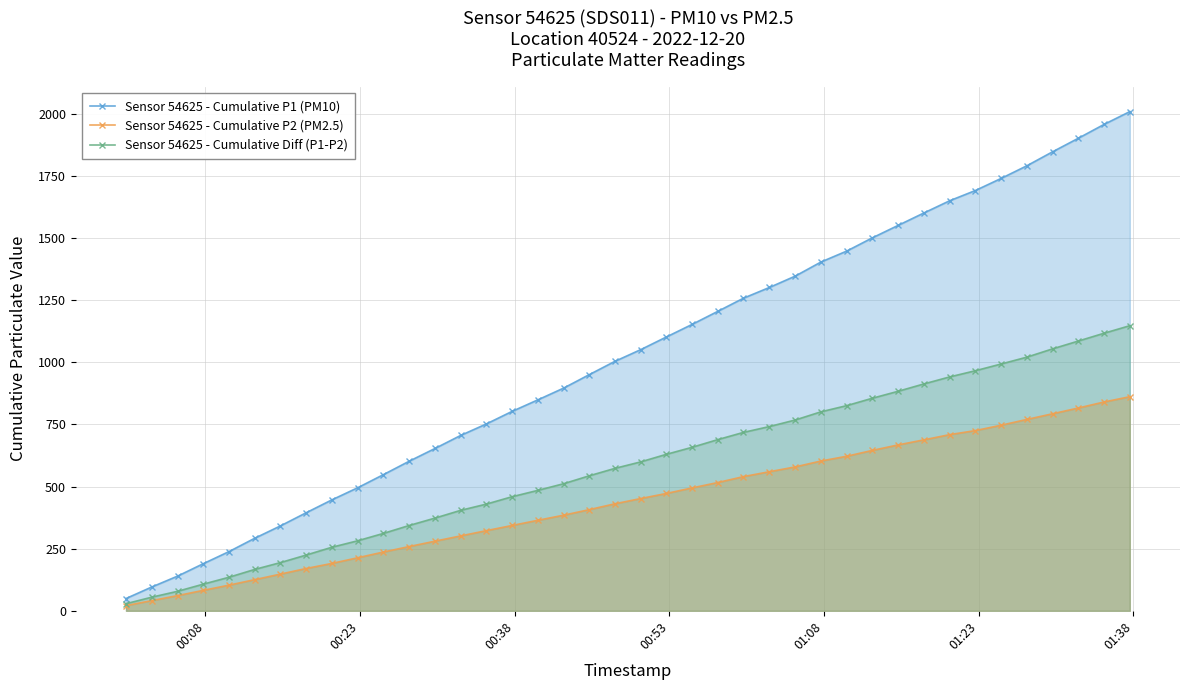

True or false: Sensor 54625 - Cumulative Diff (P1-P2) has more than 1 interior local peaks.

False